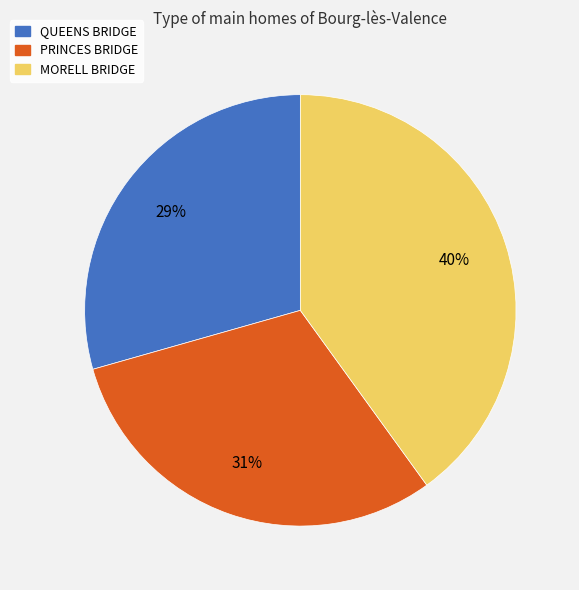

Which has a higher value, MORELL BRIDGE or PRINCES BRIDGE?

MORELL BRIDGE